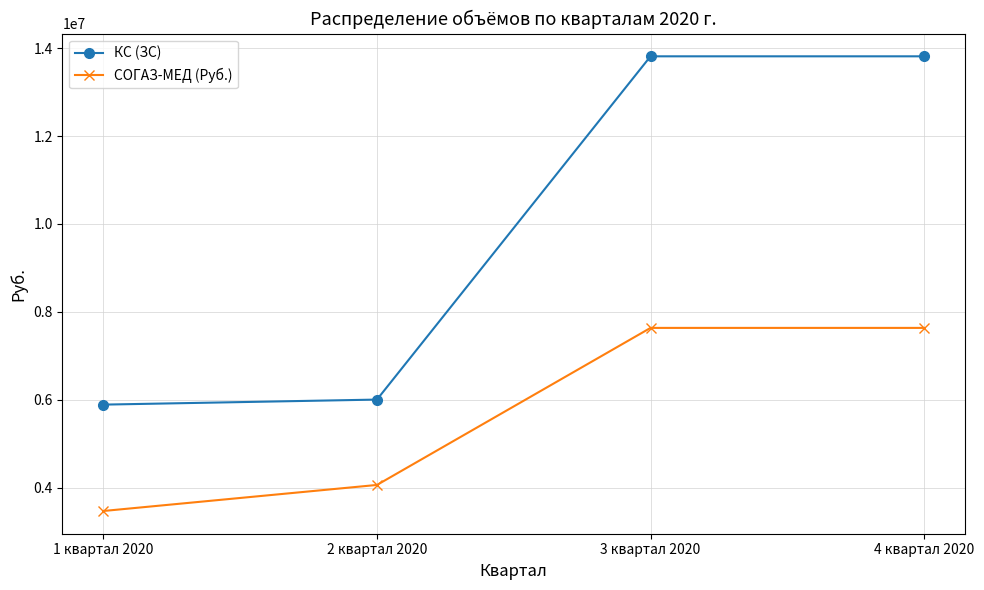

At how many categories does at least one series exceed 3878624?

4